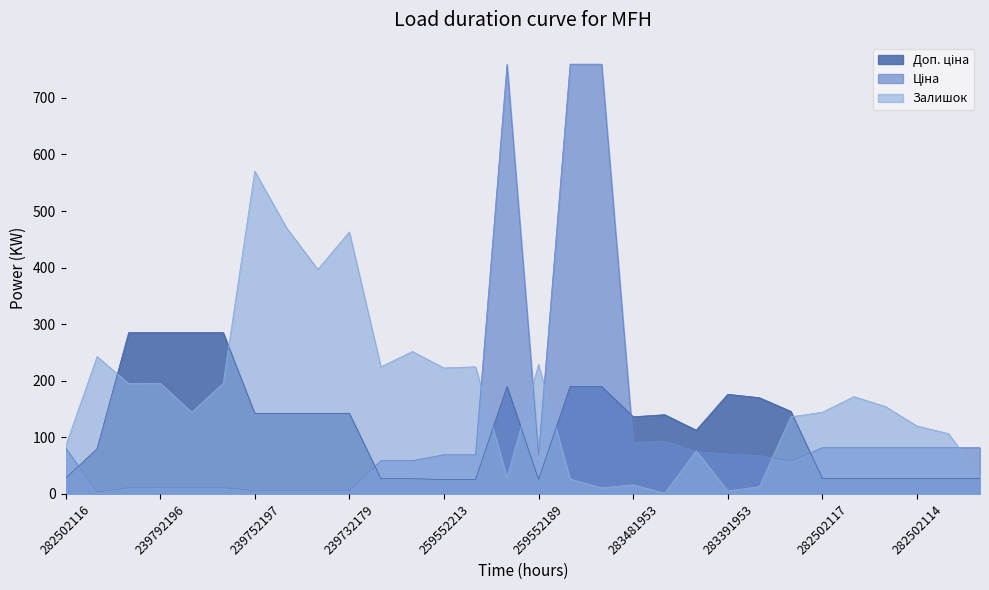

How many interior local peaks does the Залишок series have?

10